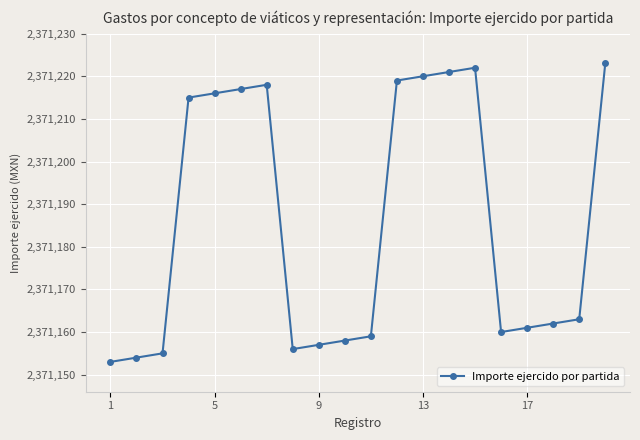

What is the value of the 9th point from the left?

2371157